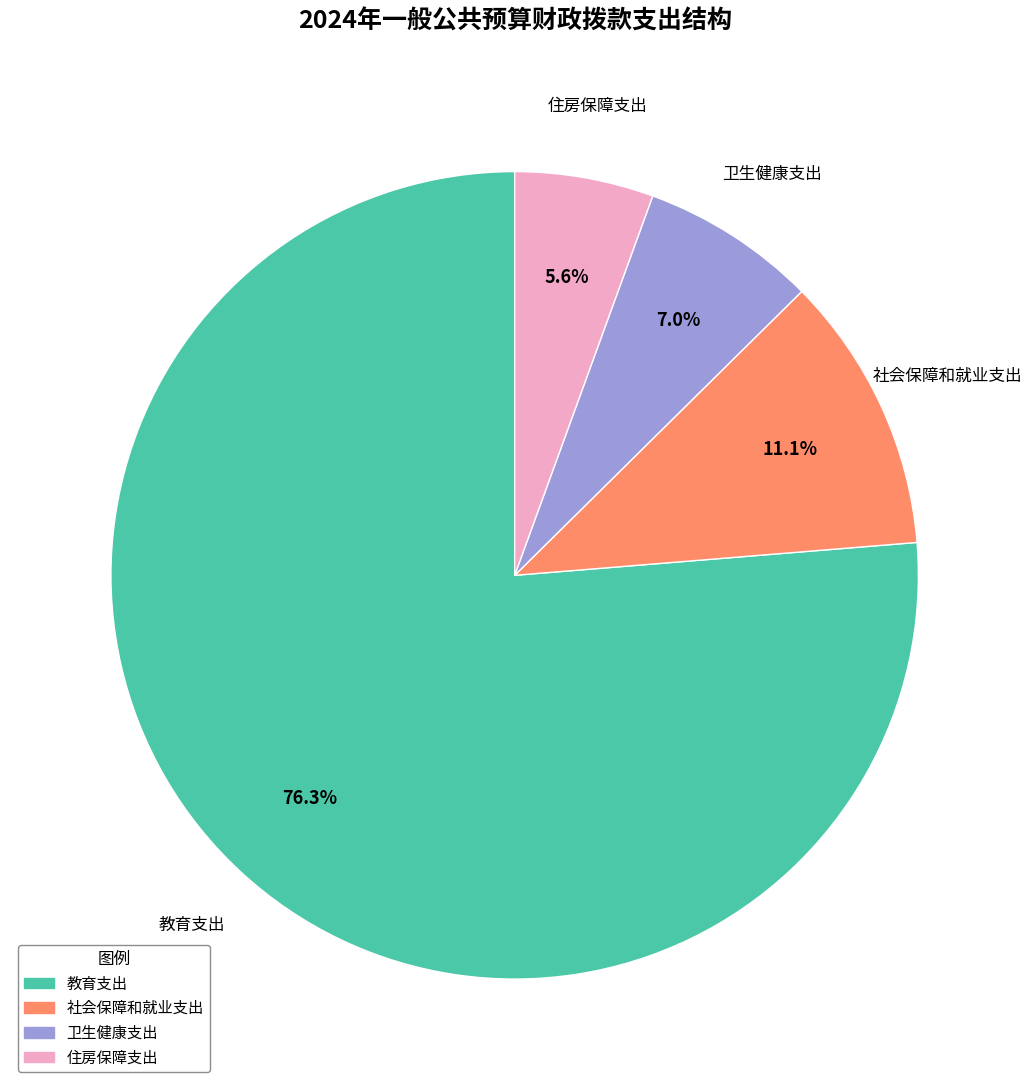

What portion of the pie excludes 卫生健康支出?

93.0%